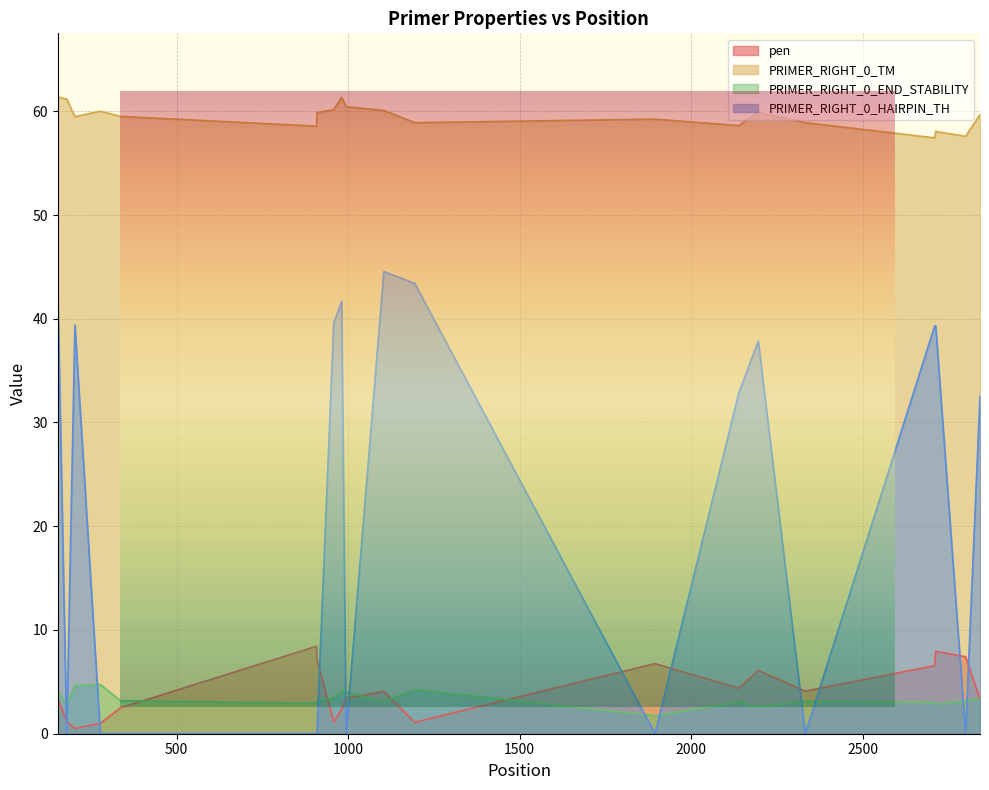

List the labels in order of PRIMER_RIGHT_0_TM value, largest first.

154, 981, 180, 994, 958, 1104, 278, 2195, 909, 2841, 337, 204, 1894, 2332, 1194, 2138, 908, 2712, 2799, 2709